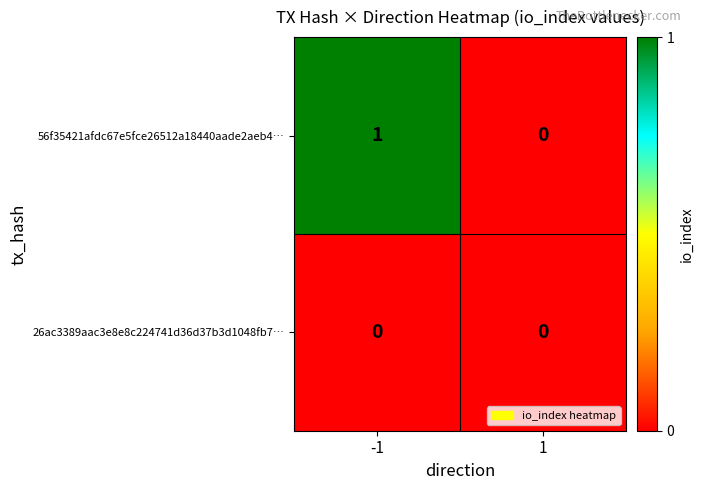

Reading left to right, extract all data points from this chart.

56f35421afdc67e5fce26512a18440aade2aeb4…: 1	0
26ac3389aac3e8e8c224741d36d37b3d1048fb7…: 0	0